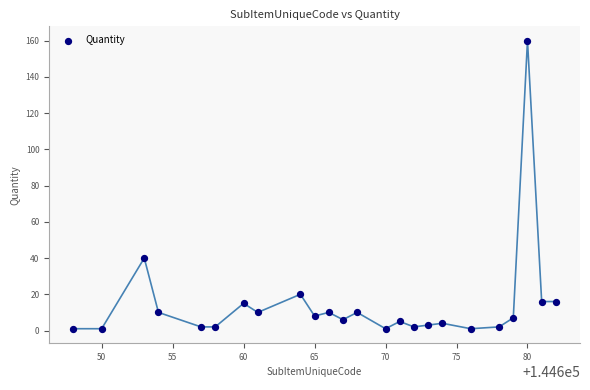

What Y value in the scatter plot is closest to 80?

40